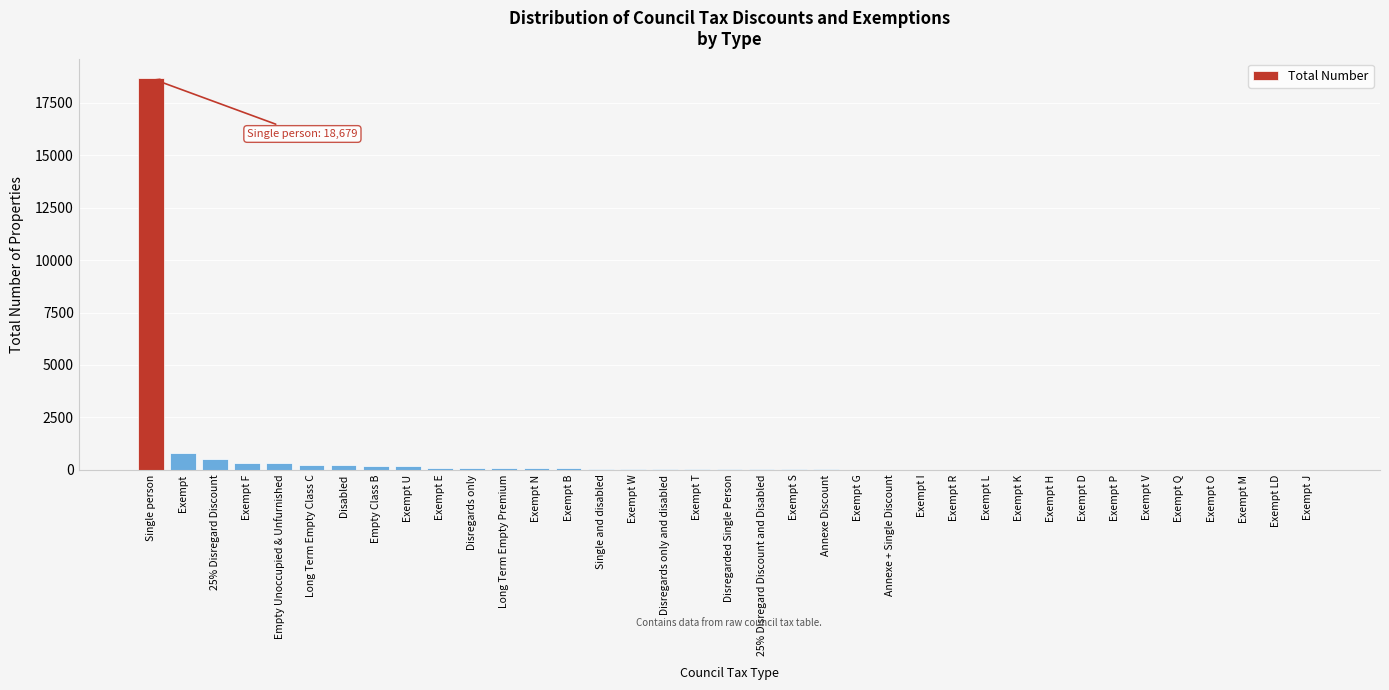

What is the sum of all values?

21987